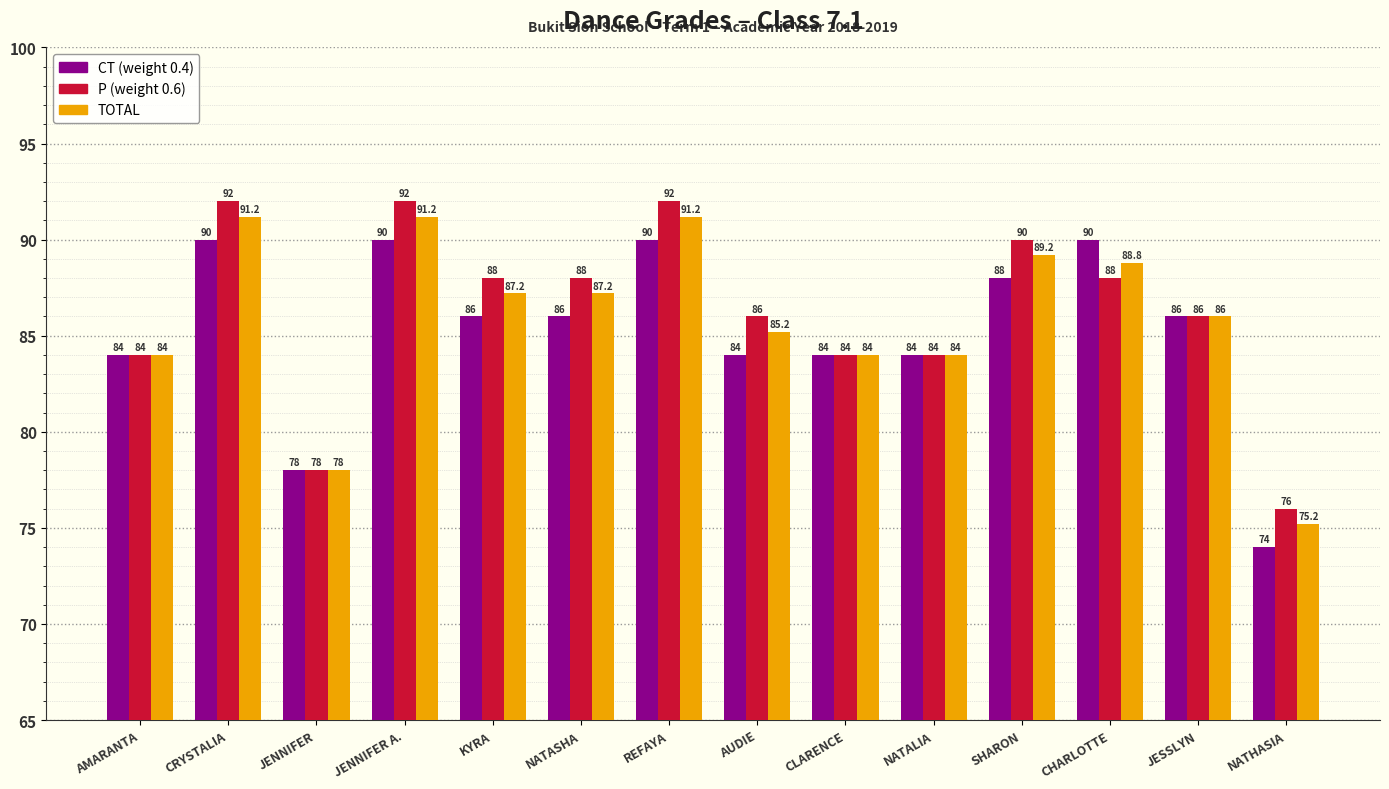

What is the minimum value shown in the chart?

74.0